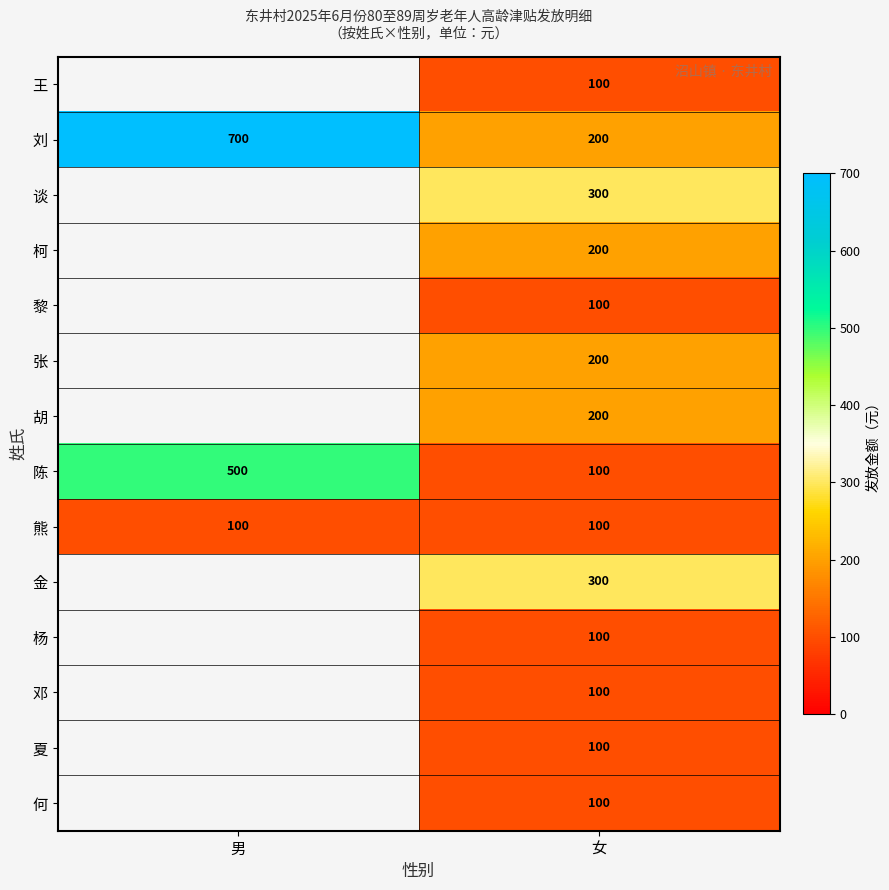

What is the sum of all 刘 values?

900